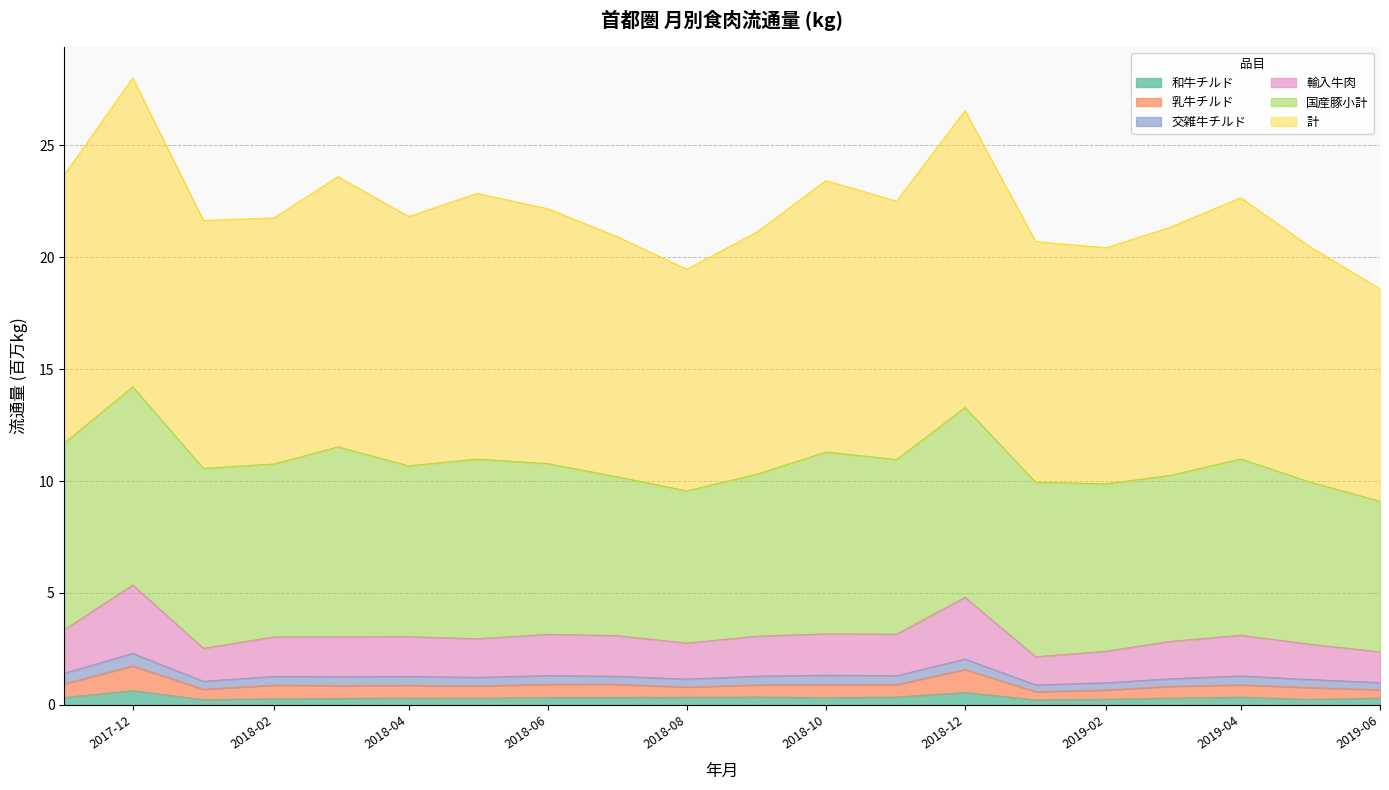

Does the chart display data point markers on the line(s)?

No